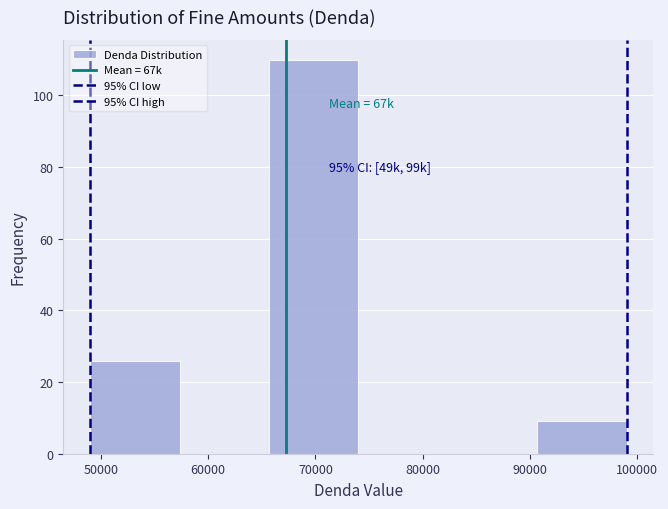

Which range on the x-axis has the tallest bar?

66000 to 74000